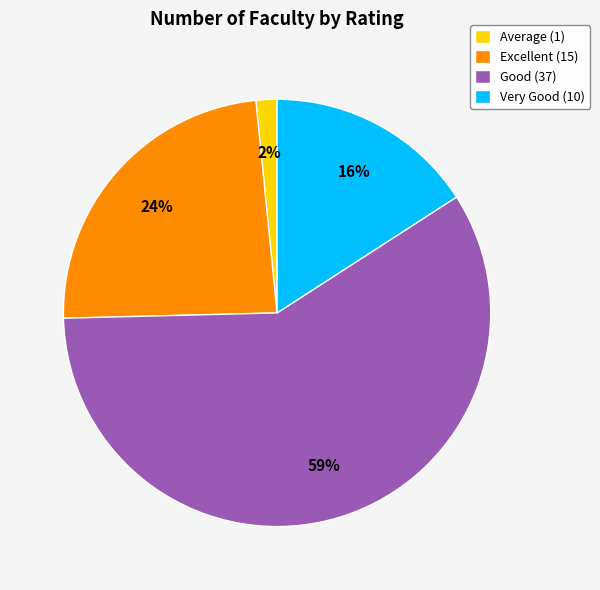

What is the ratio of the value at Excellent to the value at Good?

0.4